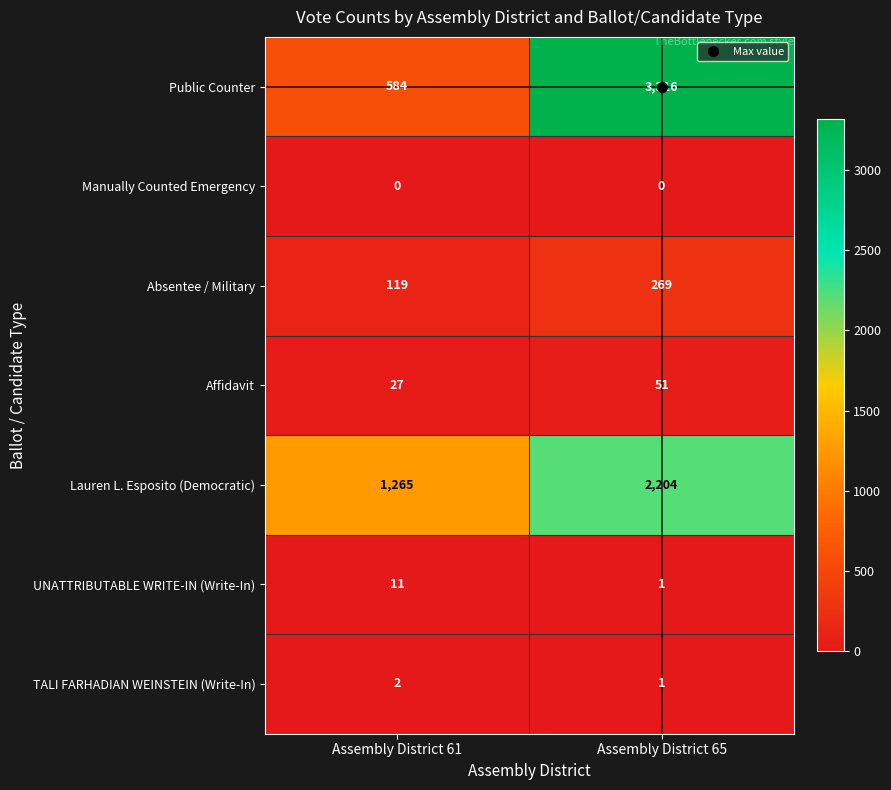

What is the total value across all series at Assembly District 61?

2008